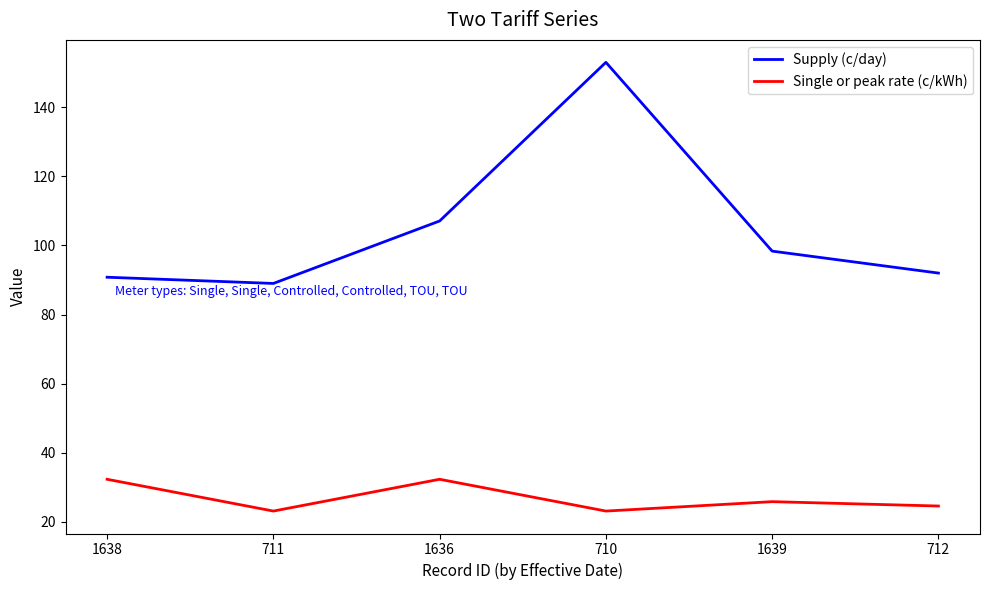

True or false: Supply (c/day) and Single or peak rate (c/kWh) intersect in this chart.

False